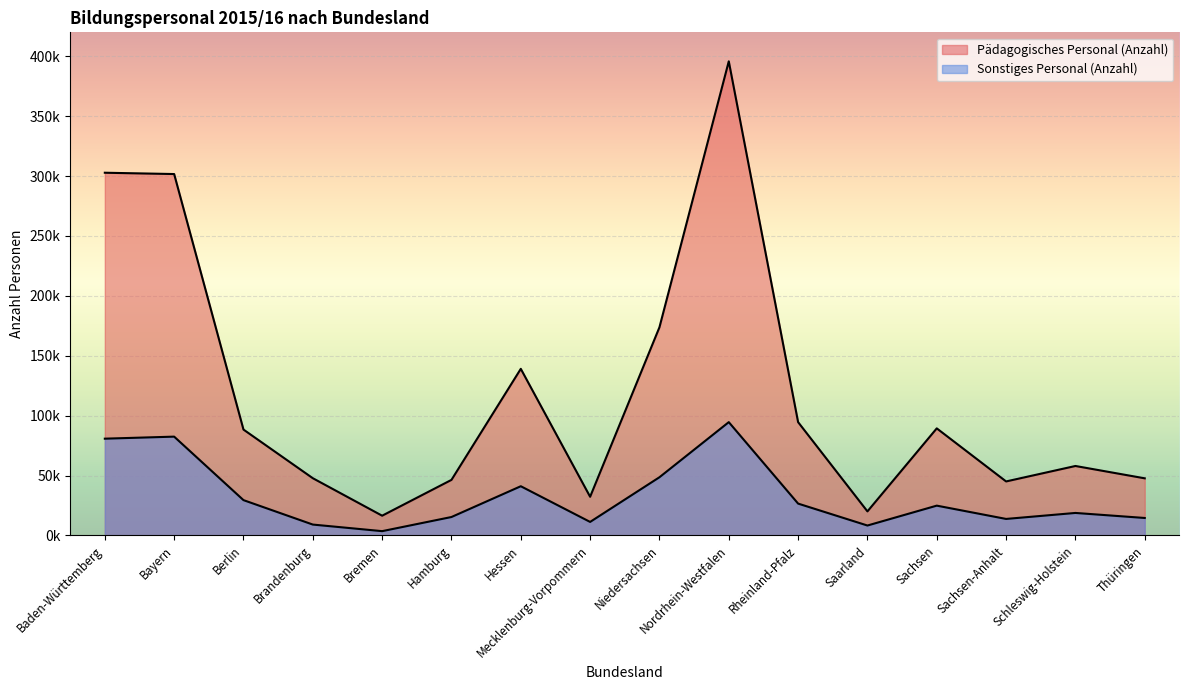

Which series changed the most between Baden-Württemberg and Niedersachsen?

Pädagogisches Personal (Anzahl)